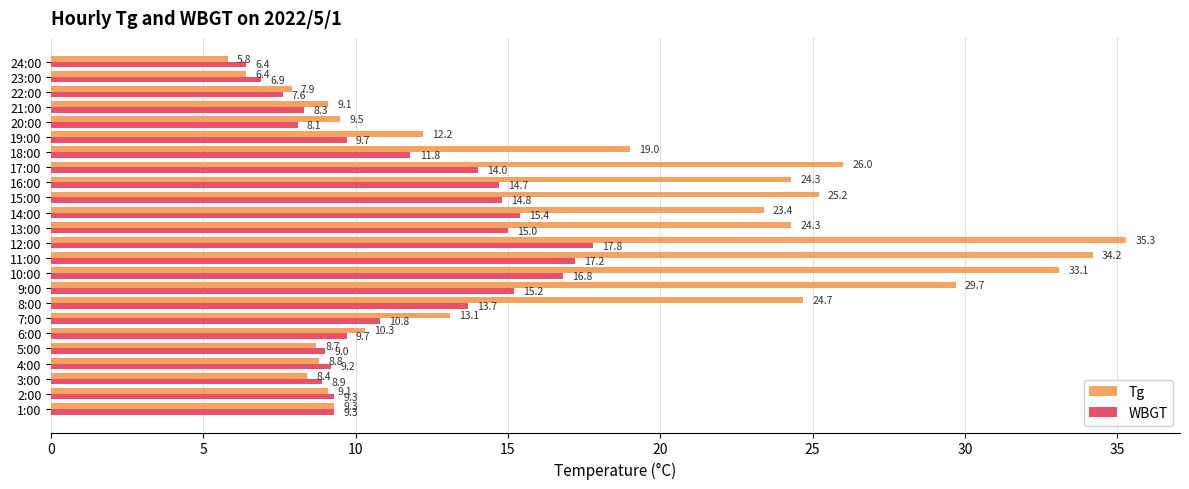

List the series in order of their peak value, highest first.

Tg, WBGT